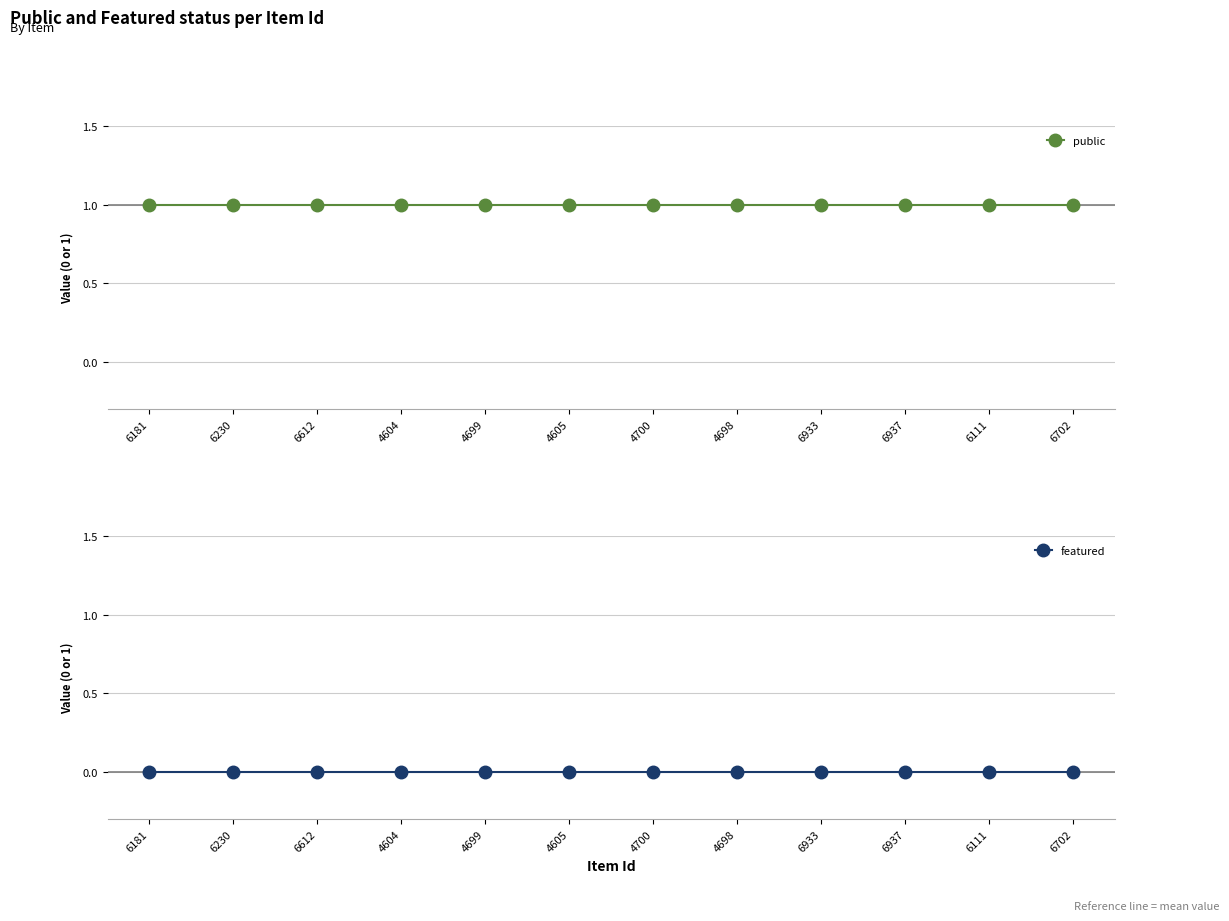

True or false: public and featured cross at least once.

False